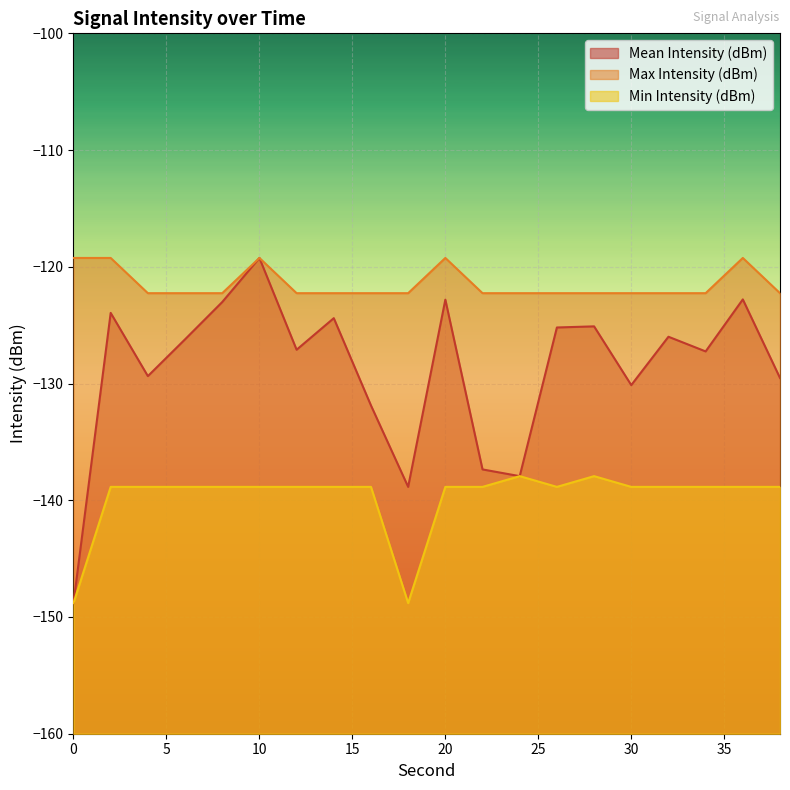

True or false: Max Intensity (dBm) and Min Intensity (dBm) intersect in this chart.

False